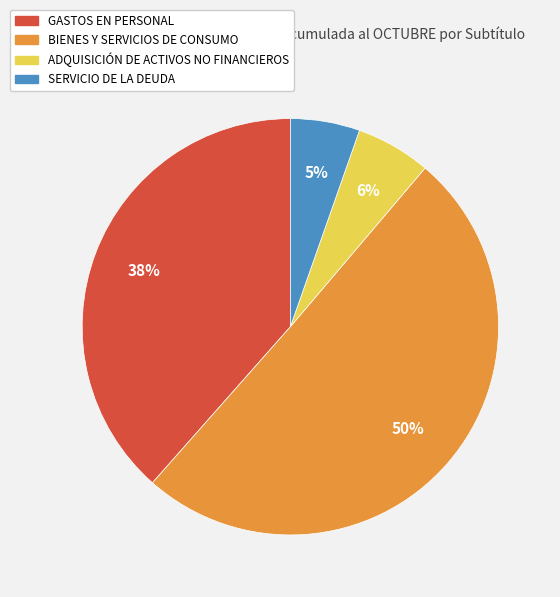

The SERVICIO DE LA DEUDA slice represents 1% of the pie. True or false?

False